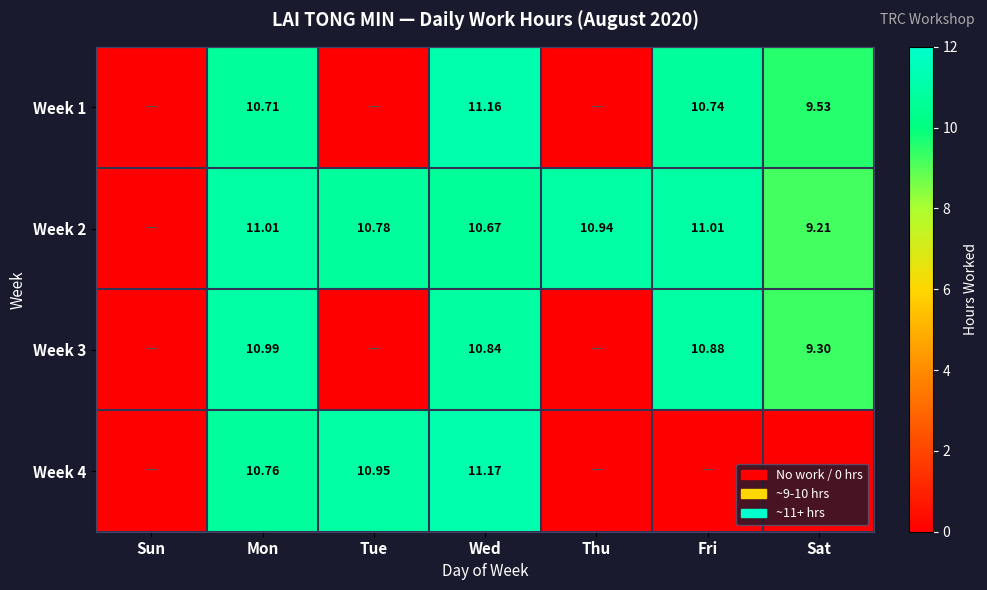

Is the value of Week 4 at Wed greater than the value of Week 3 at Sat?

Yes